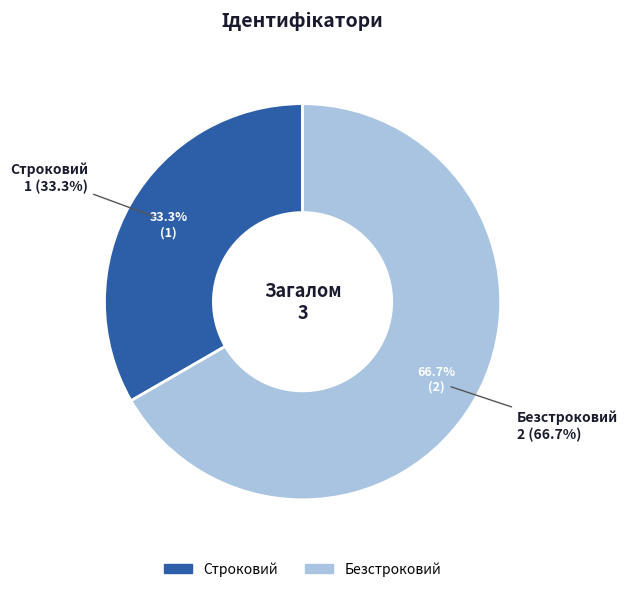

What percentage is the Безстроковий slice, to the nearest percent?

67%